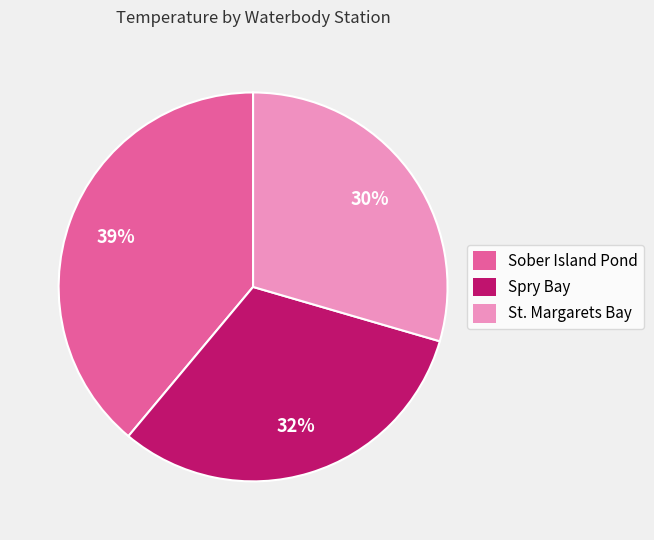

How many segments does this pie chart have?

3